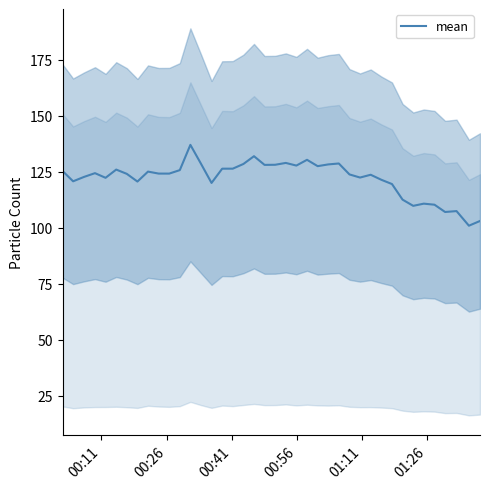

What is the highest value of the mean series?

137.0